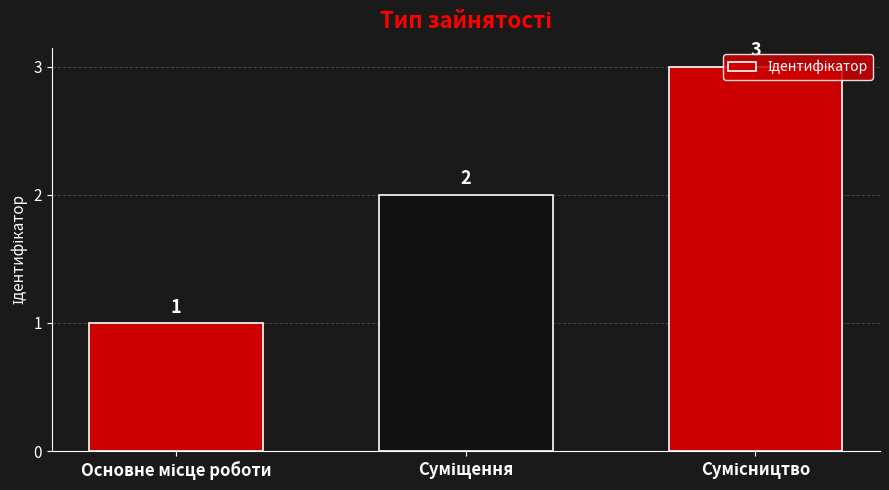

What is the greatest value displayed?

3